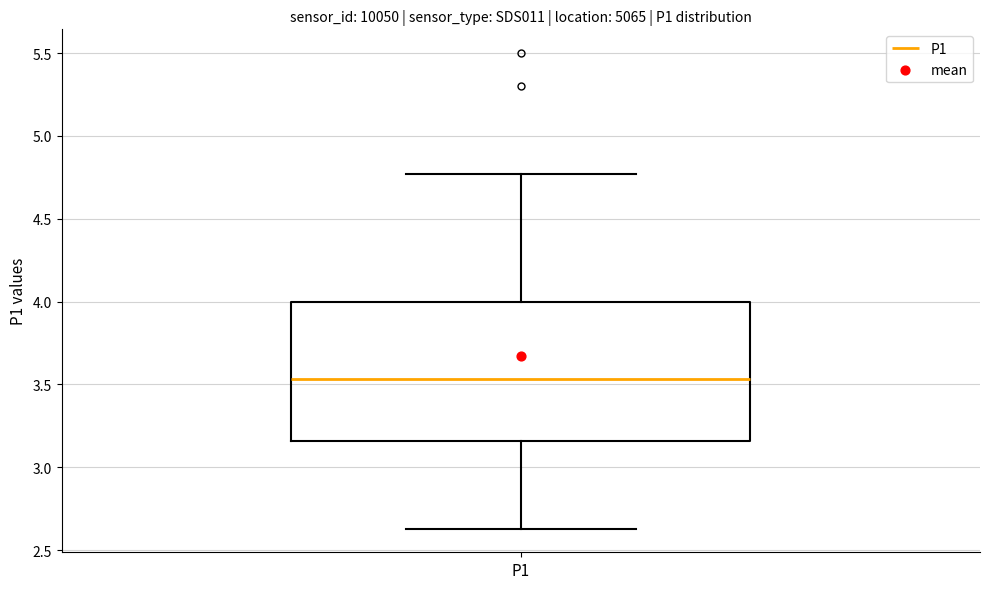

Read this box plot against the y-axis: the position of the median line, the range covered by the box, and the ends of both whiskers. The values are not printed on the chart, so give them approximately, as read against the axis.

median 3.55, box 3.15 to 4.00, whiskers 2.65 to 4.75